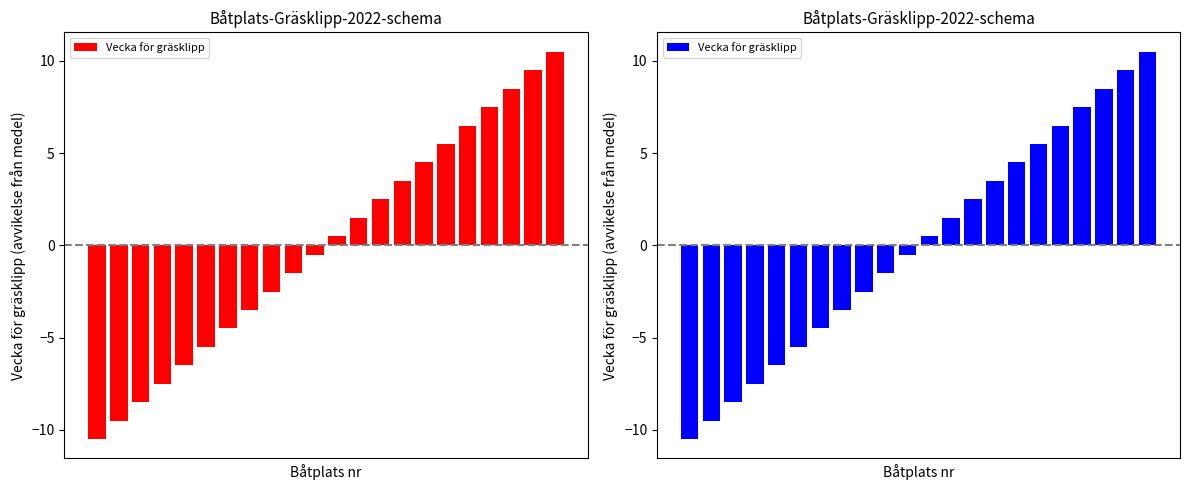

At which category does the chart reach its peak across all series?

21